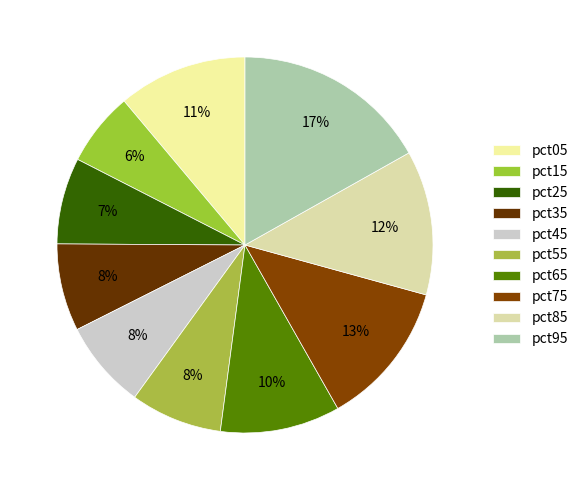

Which category has the smallest portion of the pie?

pct15